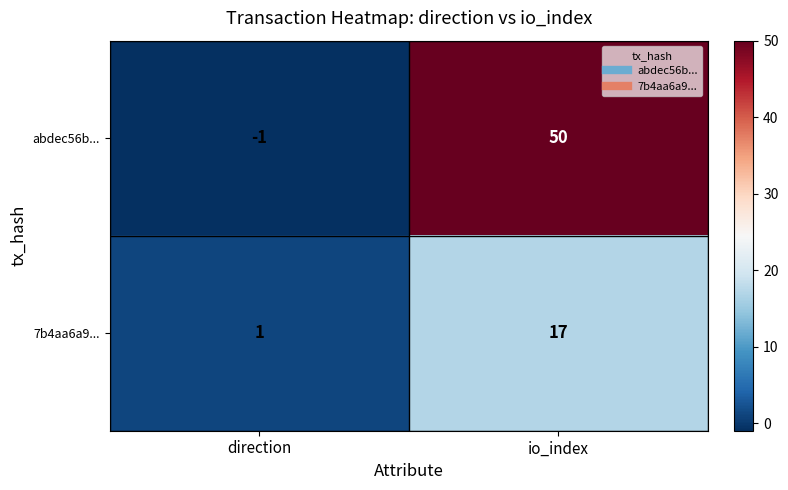

Reading left to right, what are all the values shown in this chart?

abdec56b...: direction=-1	io_index=50
7b4aa6a9...: direction=1	io_index=17